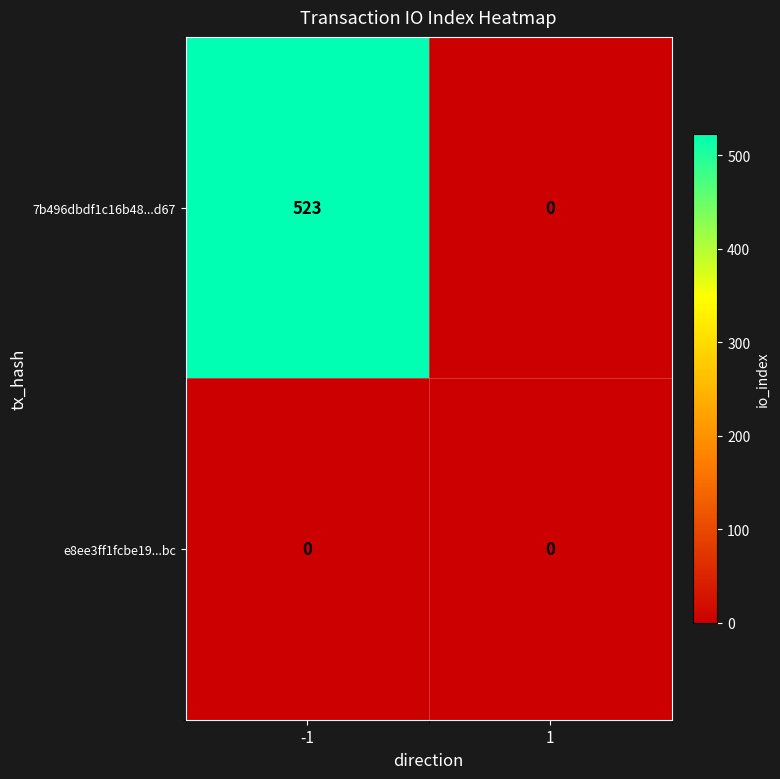

What is the highest value of the 7b496dbdf1c16b48...d67 series?

523